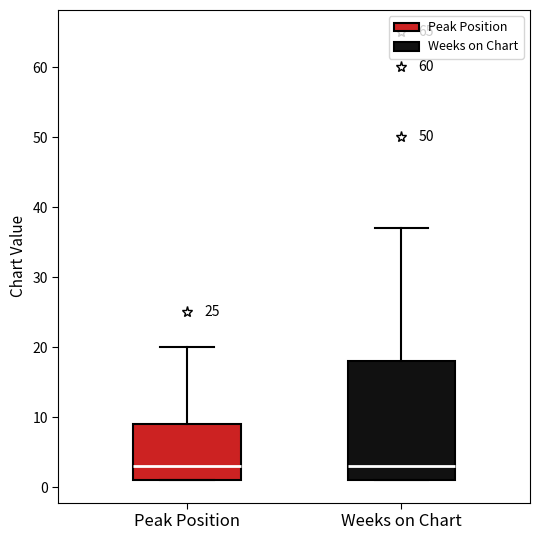

Which box is the tallest, from its lower edge to its upper edge?

Weeks on Chart